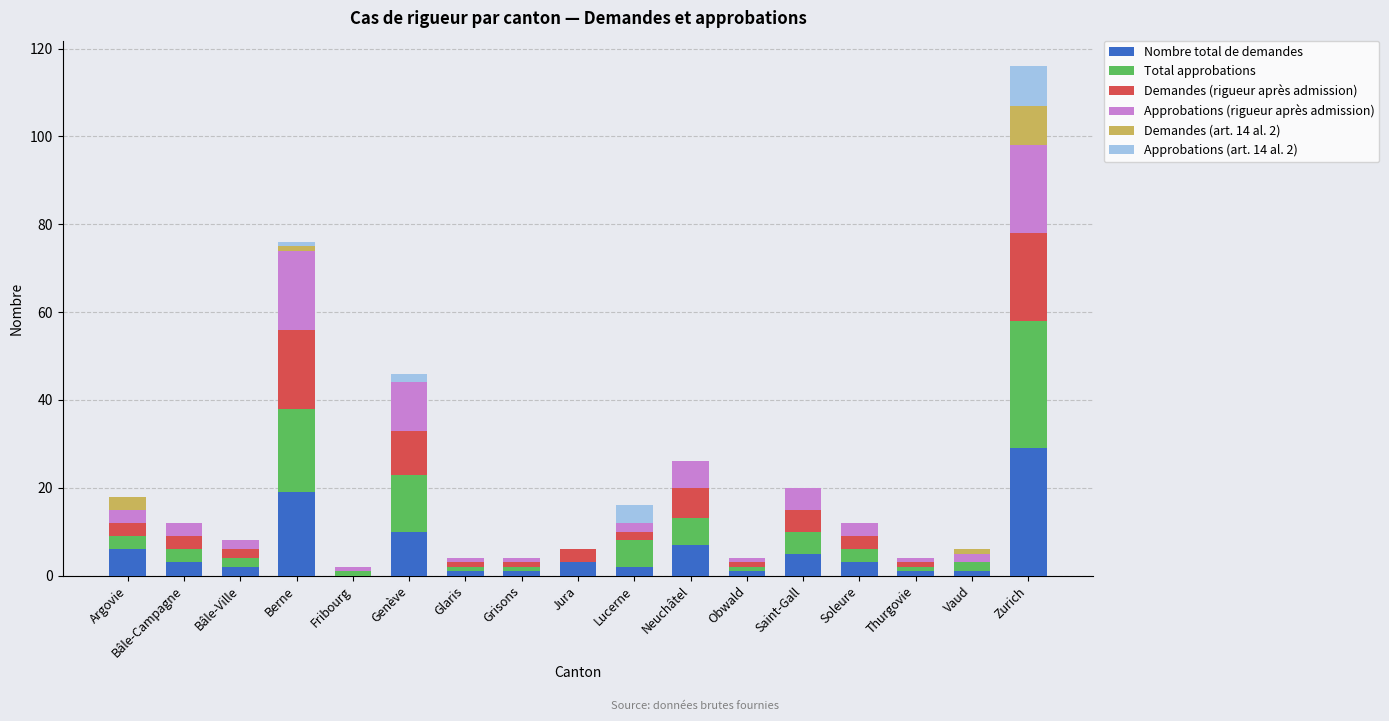

Is it true that Nombre total de demandes equals 5 at Saint-Gall?

True